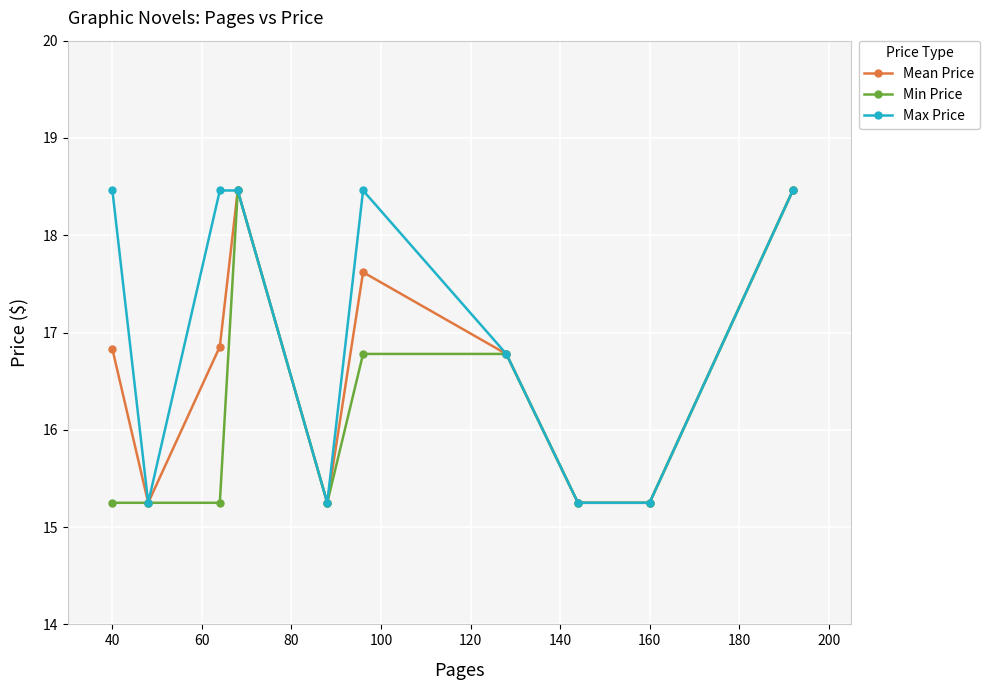

Rank the series by their average value, from lowest to highest.

Min Price, Mean Price, Max Price